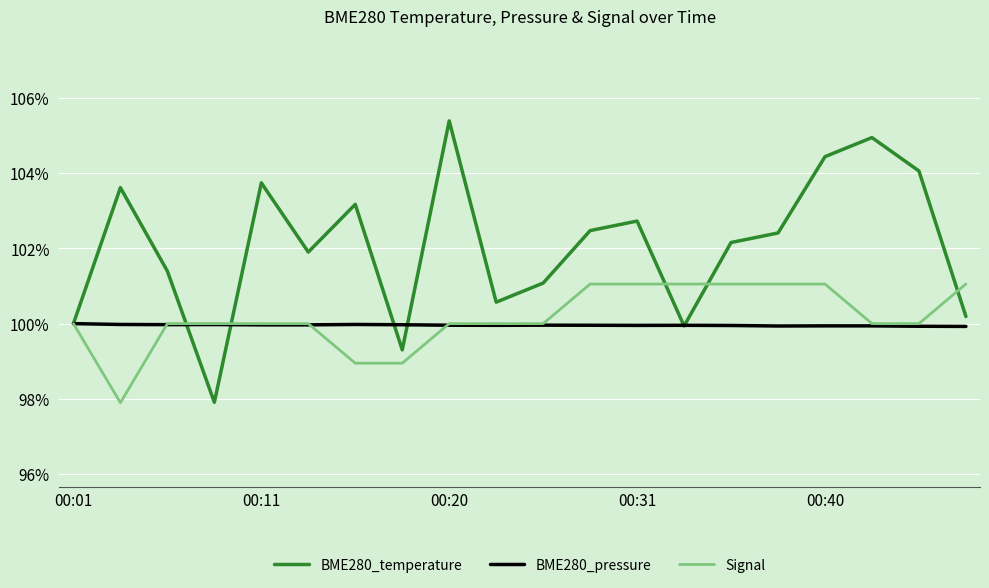

Rank the series by their maximum value, from highest to lowest.

BME280_temperature, Signal, BME280_pressure